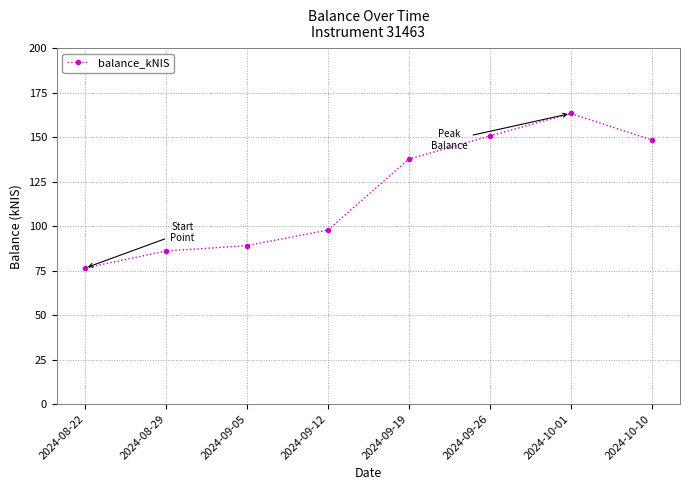

List the labels in order of value, smallest first.

2024-08-22, 2024-08-29, 2024-09-05, 2024-09-12, 2024-09-19, 2024-10-10, 2024-09-26, 2024-10-01